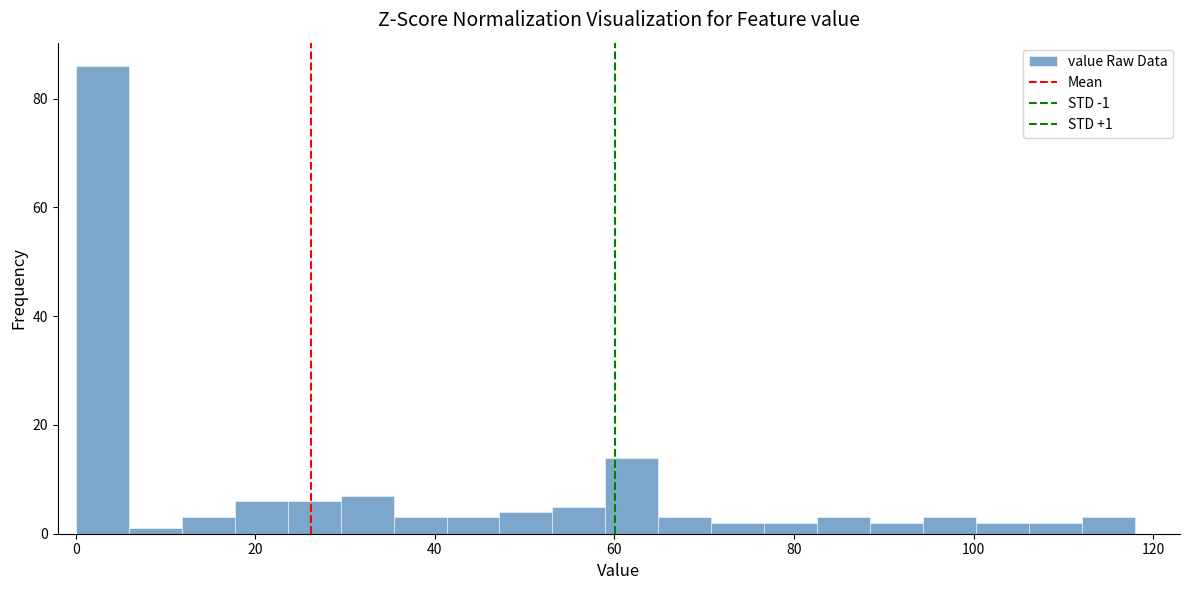

Read against the x-axis, roughly where is the centre of the tallest bar?

2